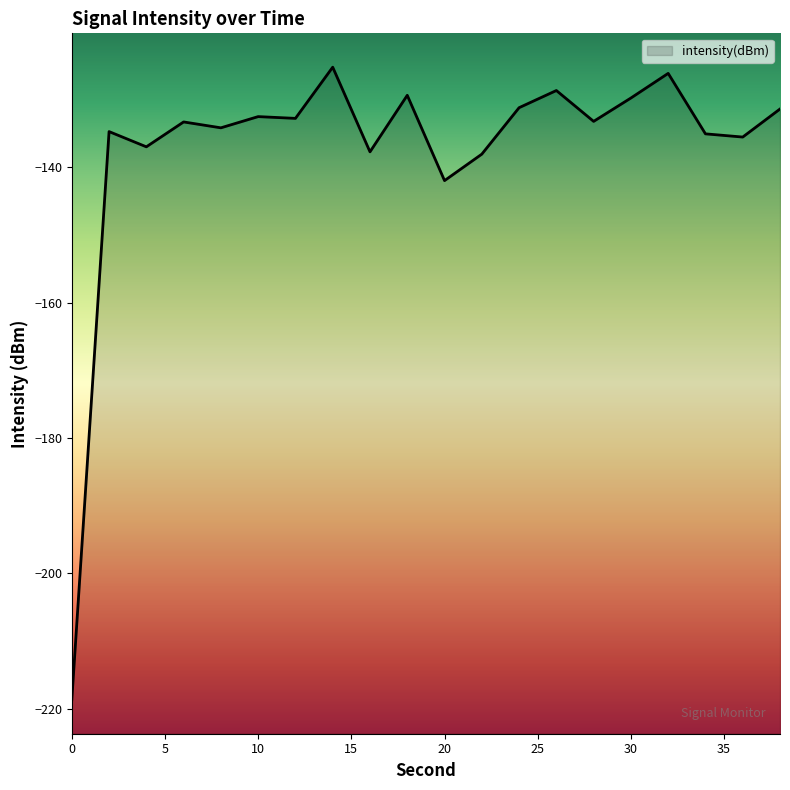

Which label corresponds to the largest value in the chart?

14